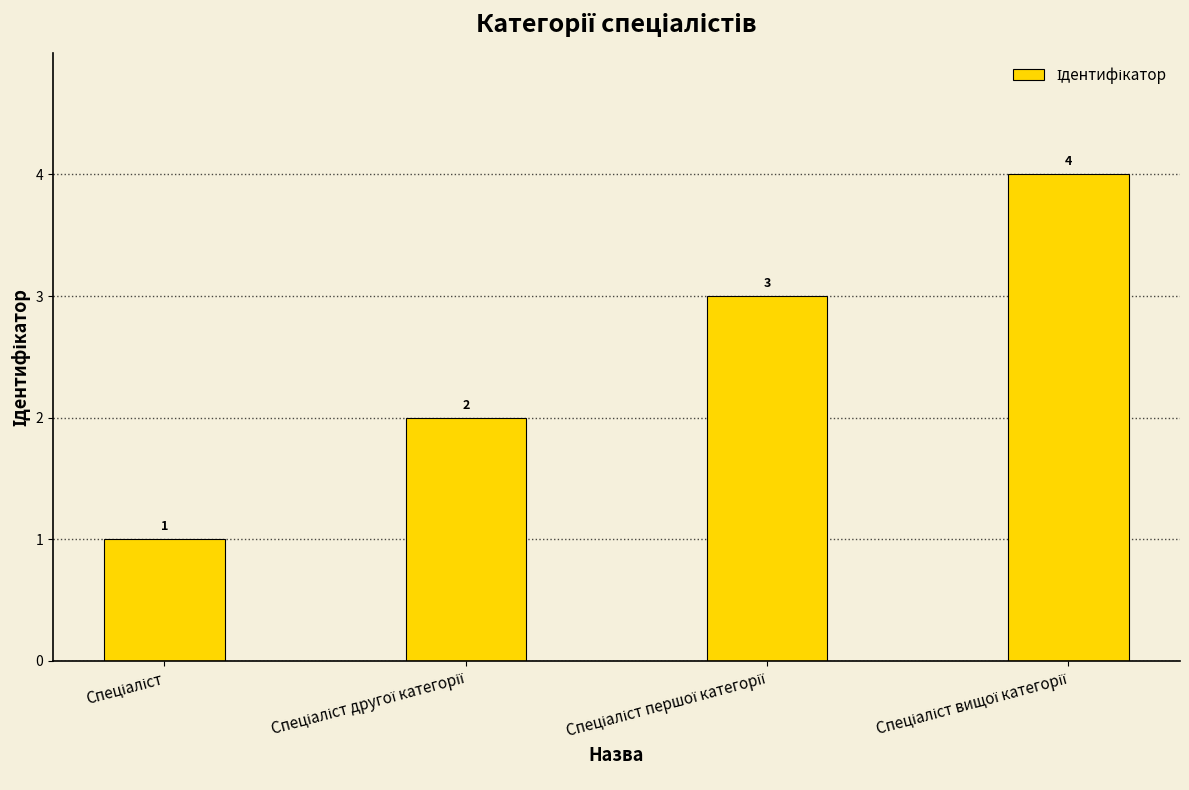

How many values are between 2 and 4?

3